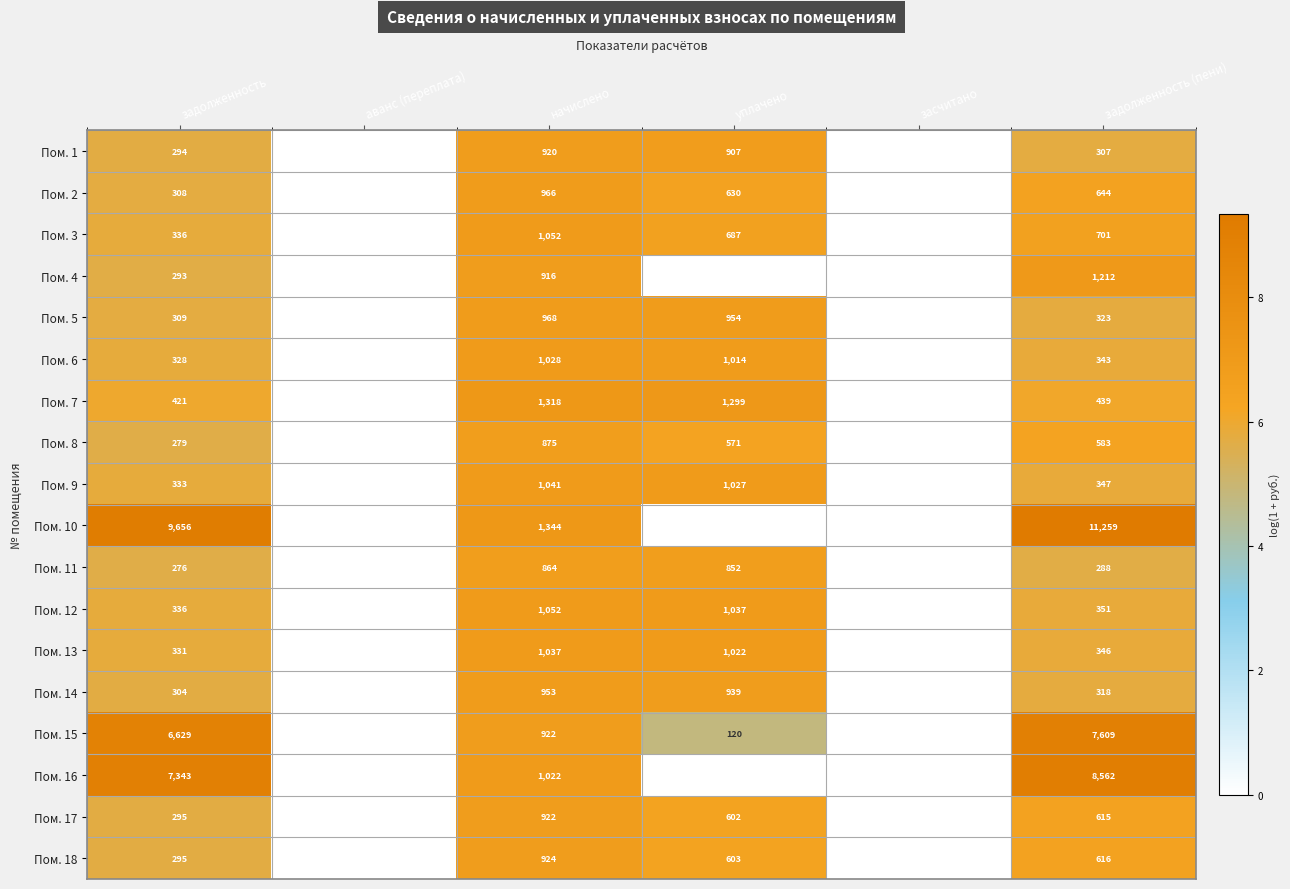

At задолженность (пени), list the series in order from largest to smallest.

Пом. 10, Пом. 16, Пом. 15, Пом. 4, Пом. 3, Пом. 2, Пом. 18, Пом. 17, Пом. 8, Пом. 7, Пом. 12, Пом. 9, Пом. 13, Пом. 6, Пом. 5, Пом. 14, Пом. 1, Пом. 11